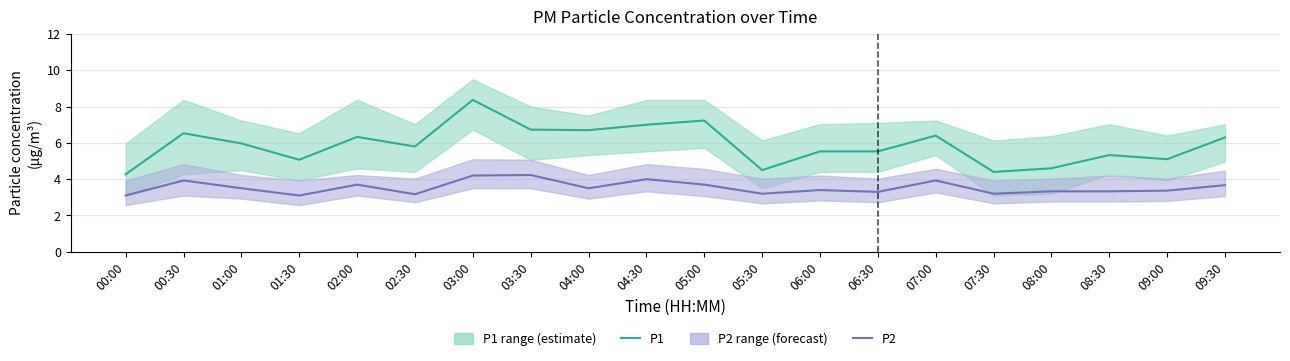

How many lines are shown in the chart?

2